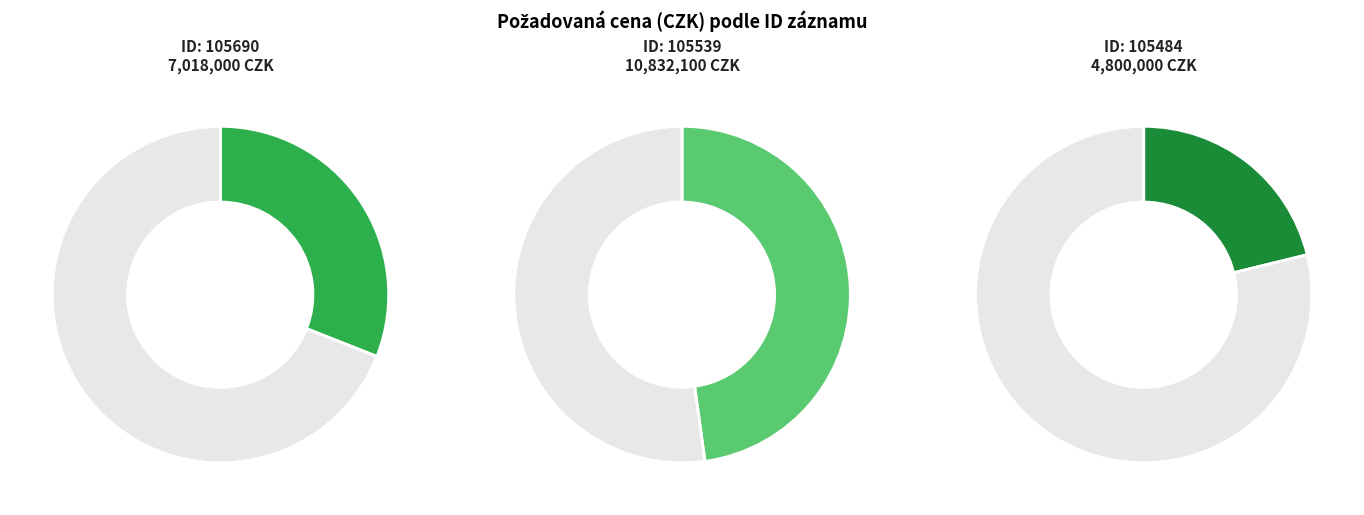

Is there a majority slice in this chart?

No